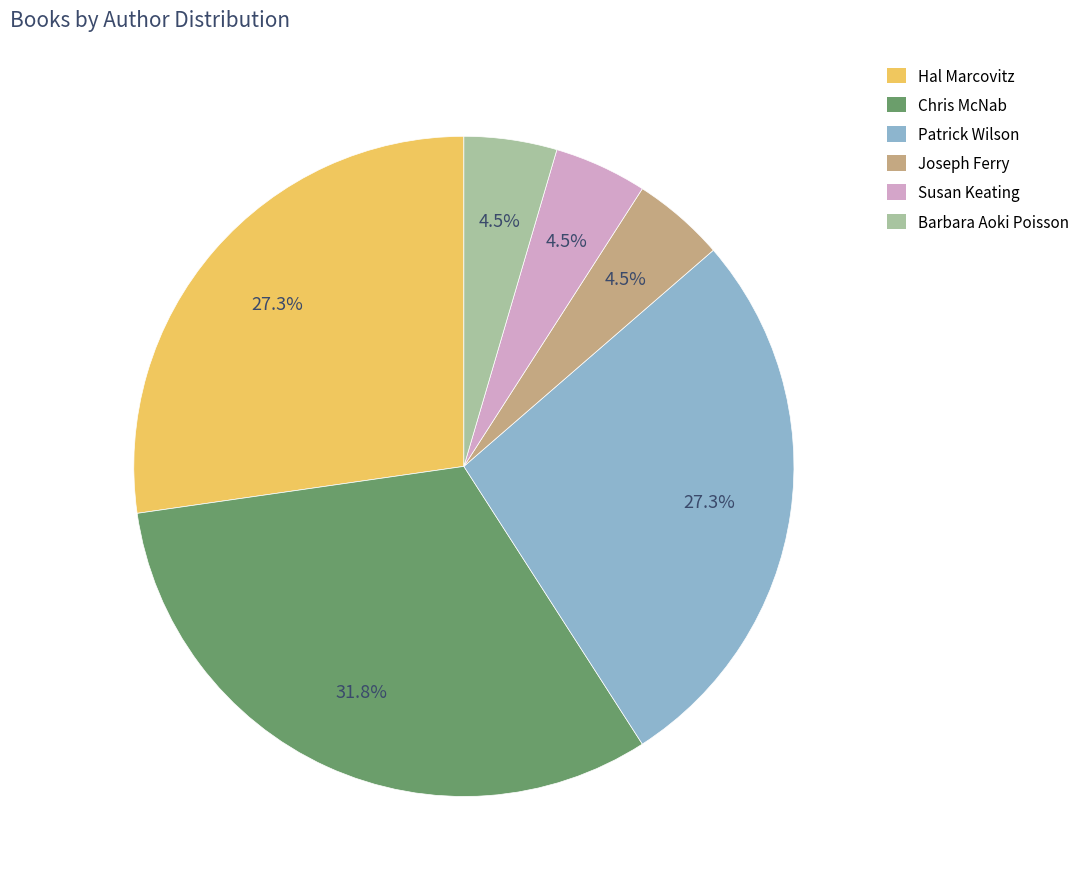

Which slice is the largest?

Chris McNab